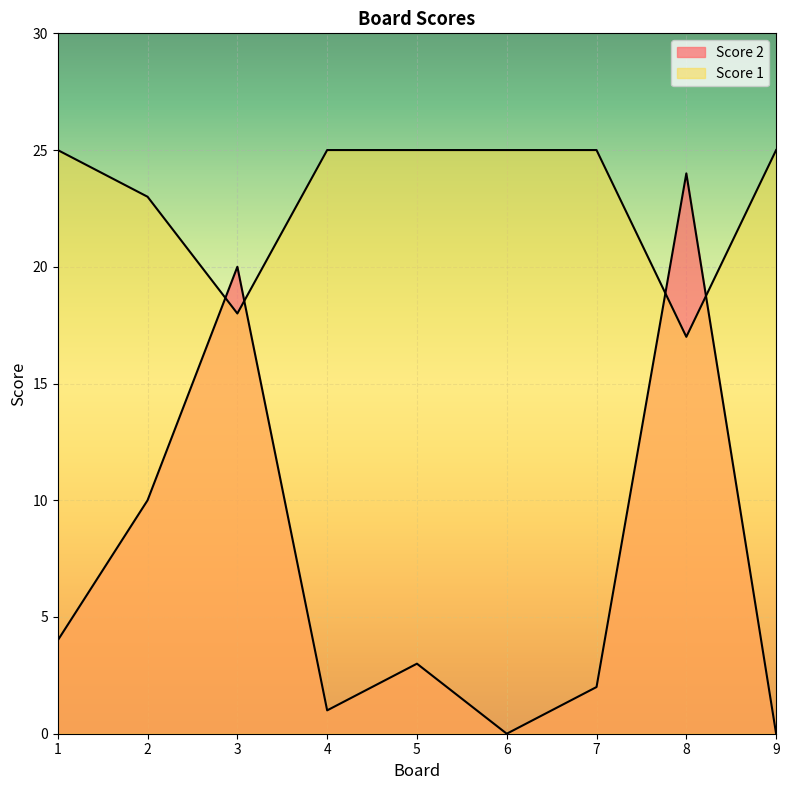

How many categories are shown in the chart?

9